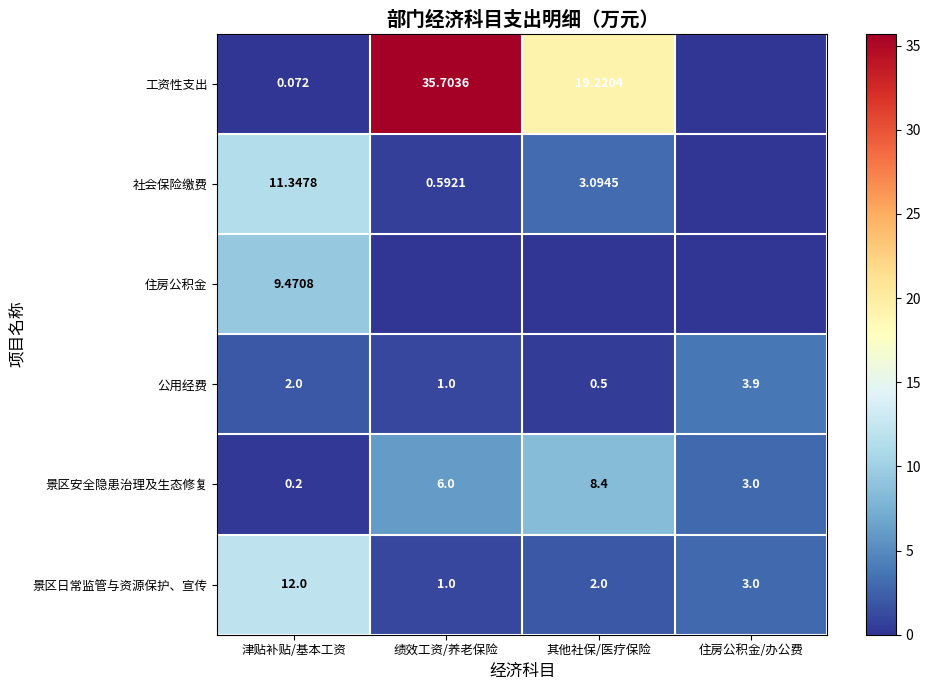

What is the average value of the 景区日常监管与资源保护、宣传 series?

4.5